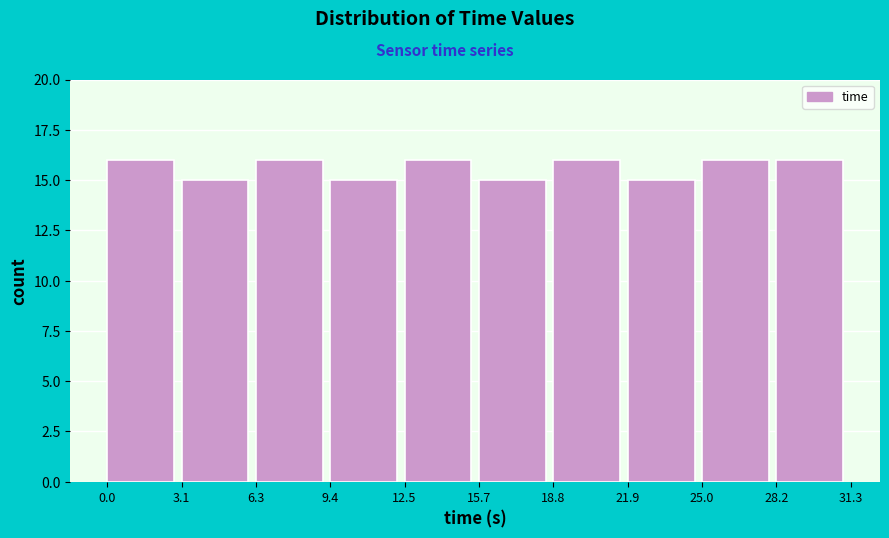

Reading left to right, extract all data points from this chart.

16	15	16	15	16	15	16	15	16	16